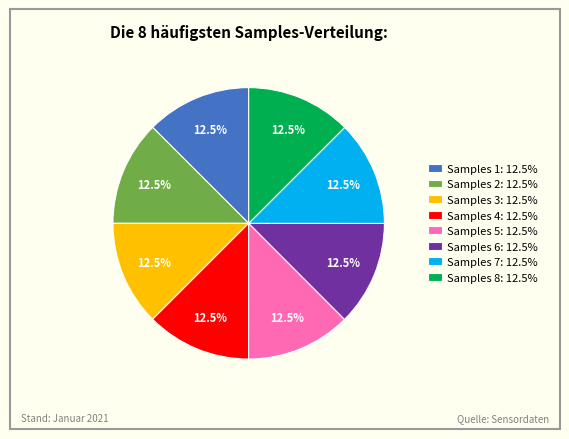

Is Samples 4: 12.5% the majority of the pie?

No